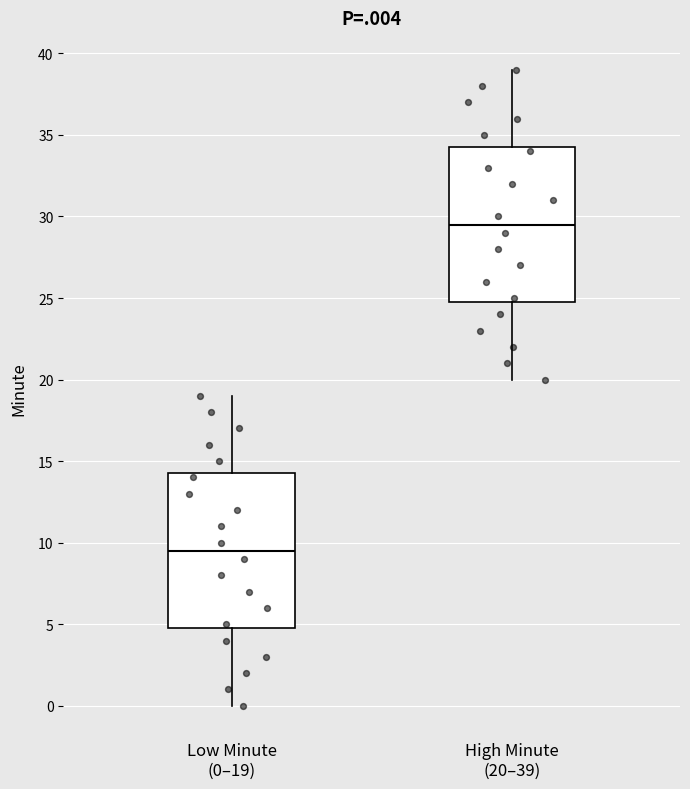

Reading left to right, read every box against the y-axis: the position of its median line, the range the box covers, and the ends of its whiskers. The values are not printed on the chart, so give them approximately, as read against the axis.

Low Minute (0–19): median 9.5, box 5.0 to 14.5, whiskers 0.0 to 19.0
High Minute (20–39): median 29.5, box 25.0 to 34.5, whiskers 20.0 to 39.0